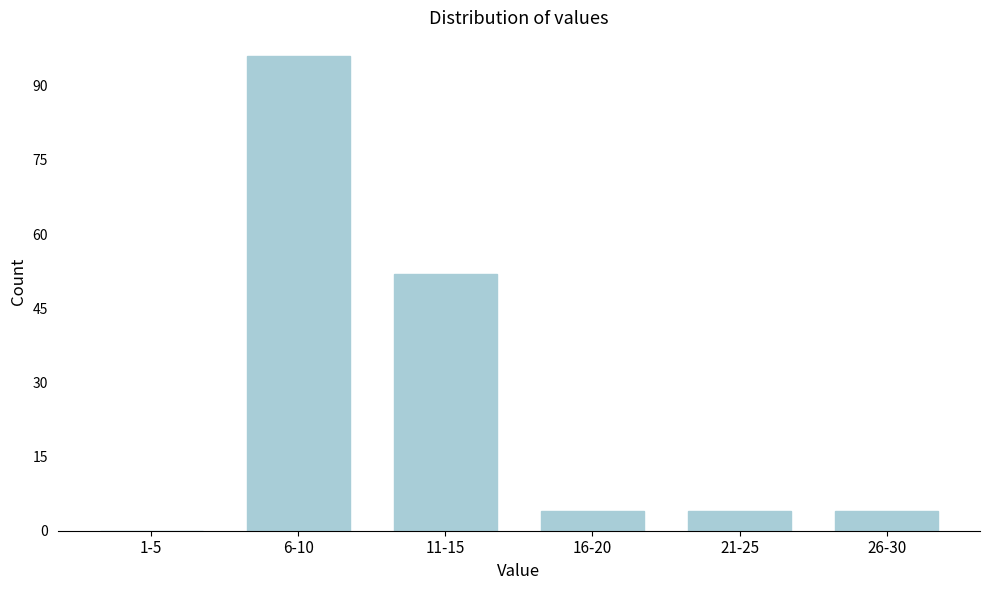

Reading right to left, transcribe all the data shown in this chart.

26-30=4	21-25=4	16-20=4	11-15=52	6-10=96	1-5=0